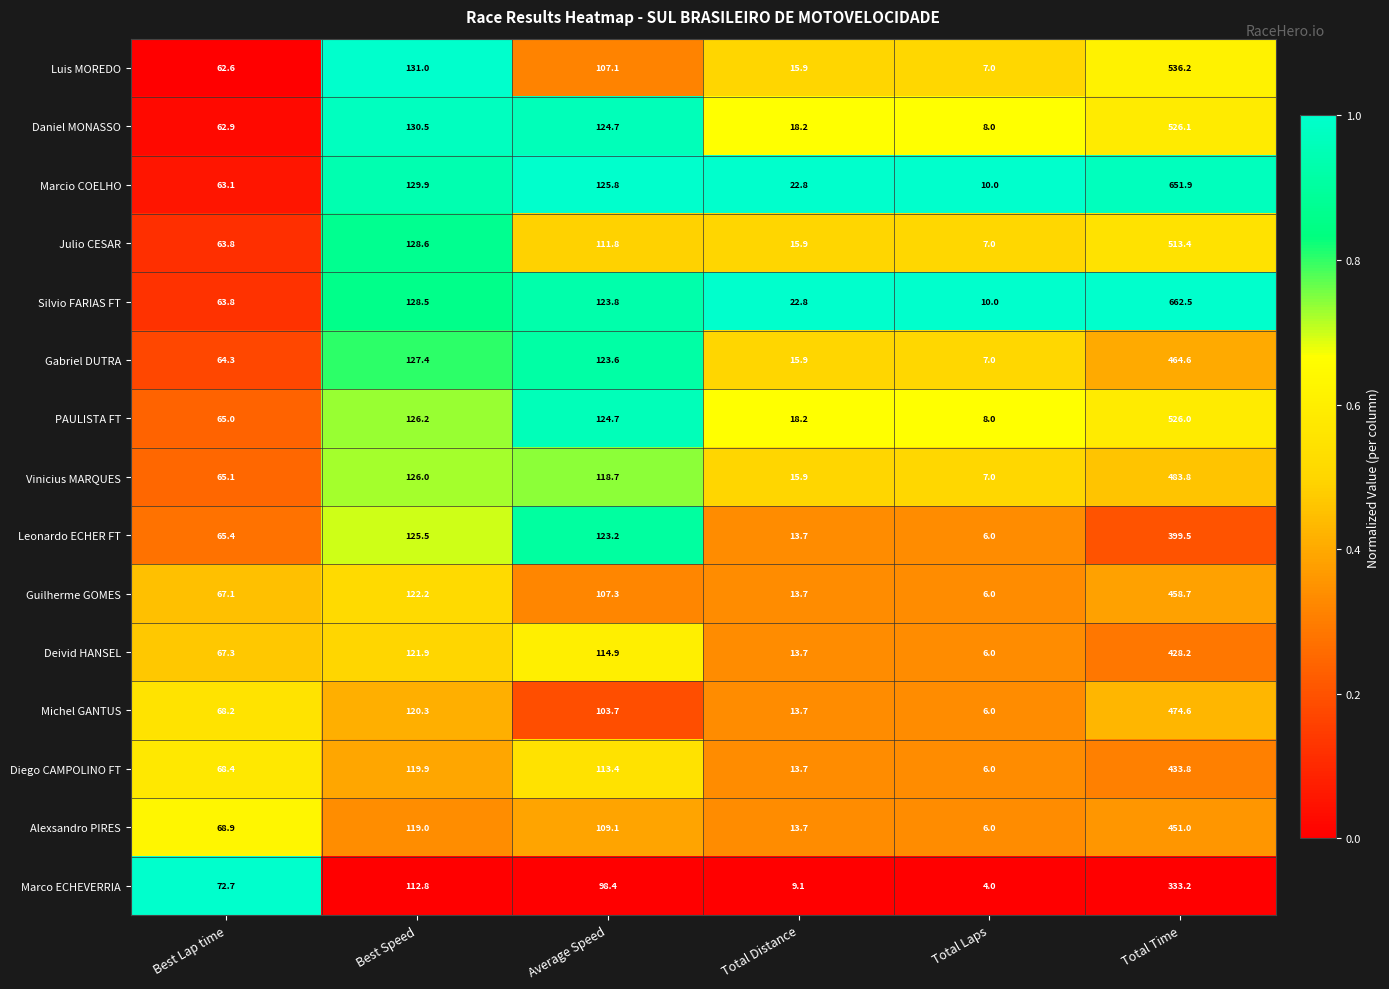

What value does the Gabriel DUTRA series have at Total Distance?

15.9